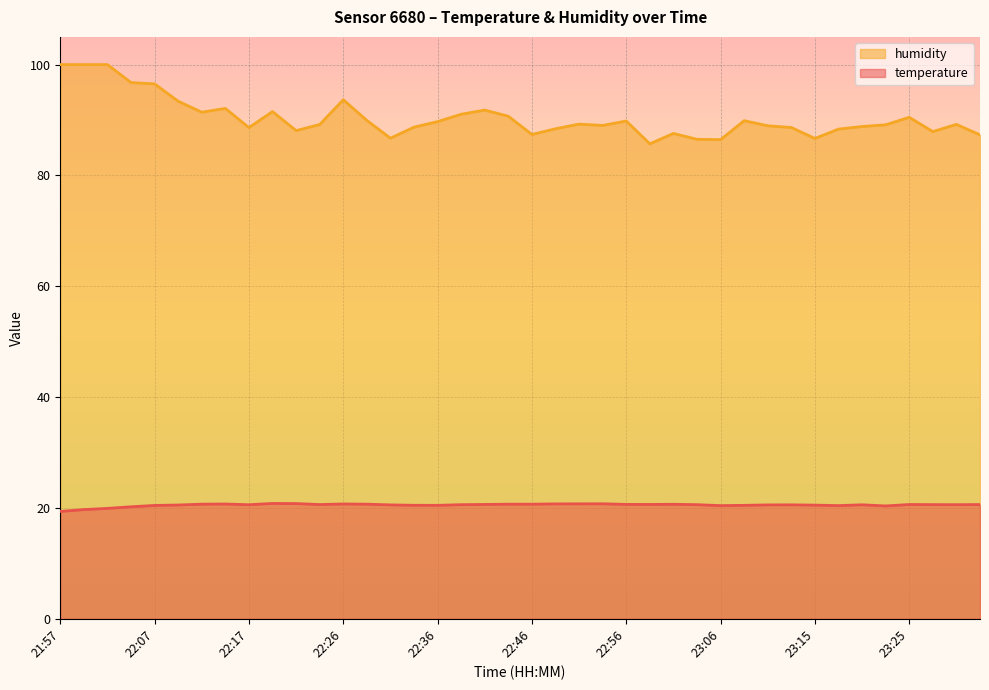

Which series has the largest total across all categories?

humidity